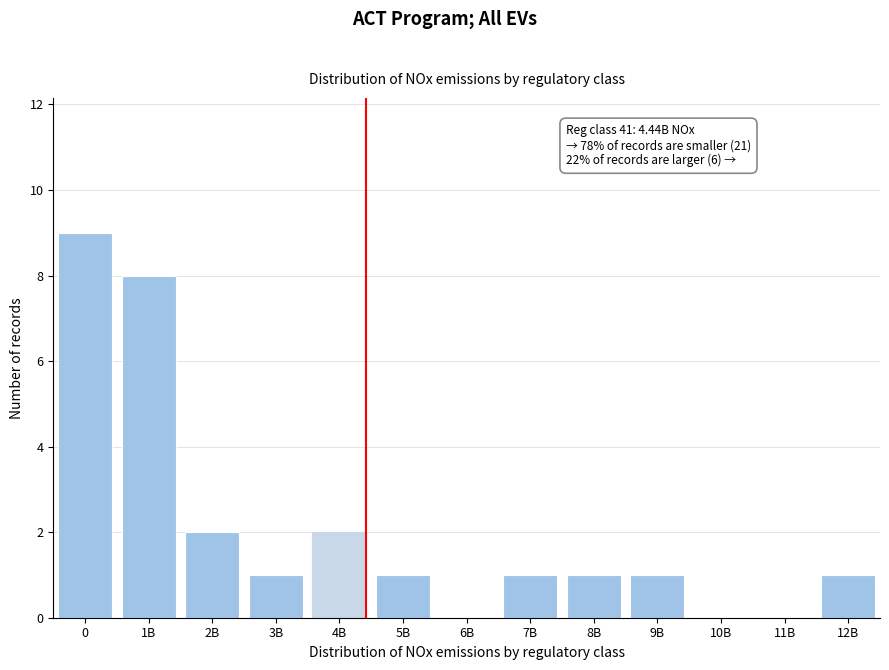

Reading left to right, transcribe all the data shown in this chart.

0=9	1B=8	2B=2	3B=1	4B=2	5B=1	6B=0	7B=1	8B=1	9B=1	10B=0	11B=0	12B=1